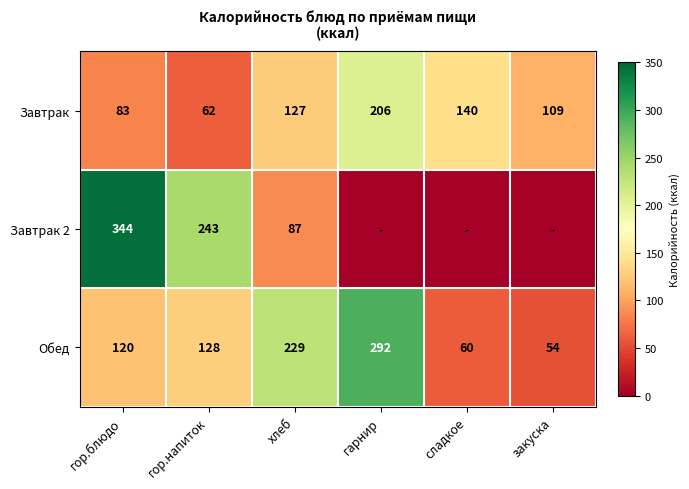

The value of Завтрак at закуска is 60.0. True or false?

False